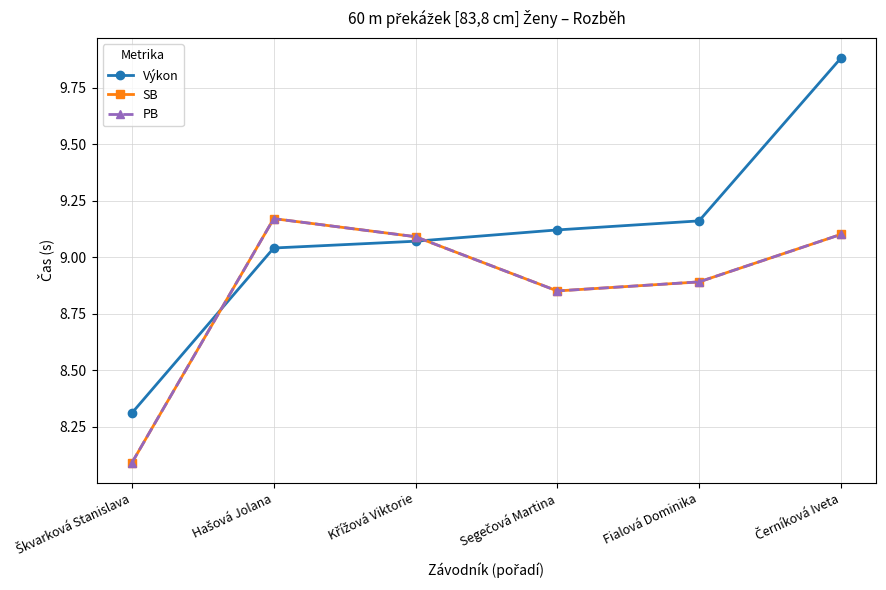

The PB series shows 5.1 at Fialová Dominika. True or false?

False